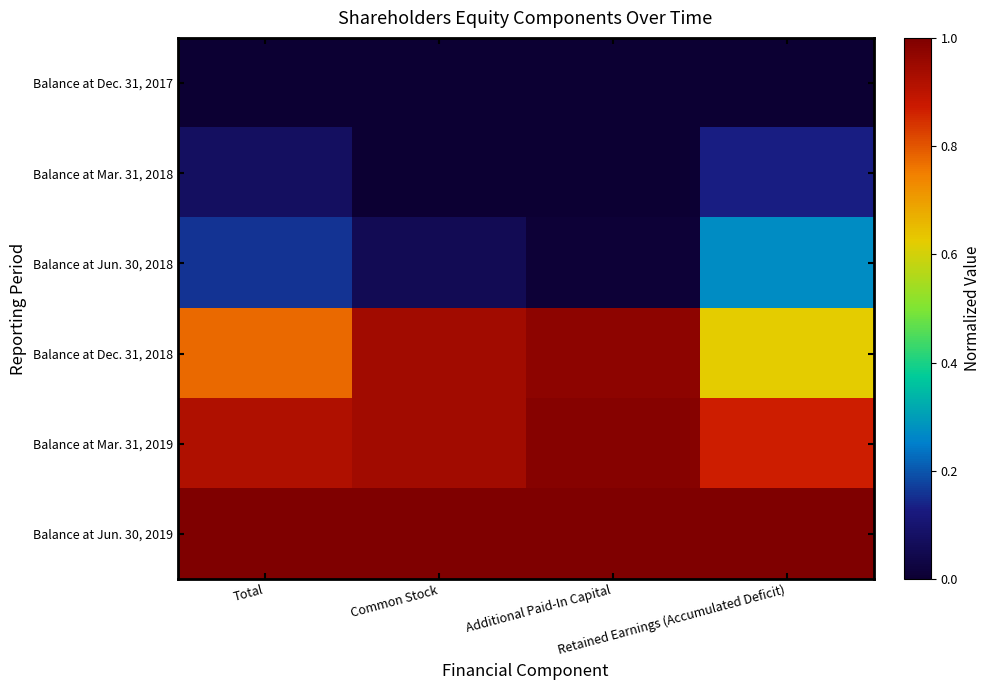

Which series has the widest spread of values?

Balance at Dec. 31, 2018